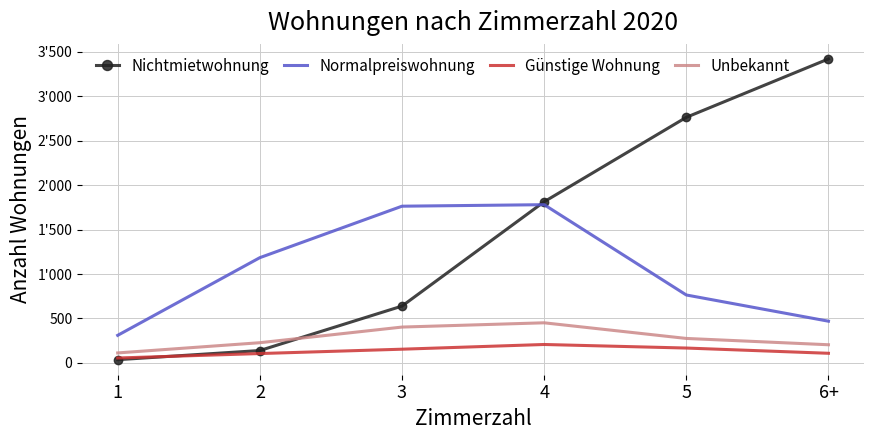

The Günstige Wohnung series shows 154 at 3. True or false?

True